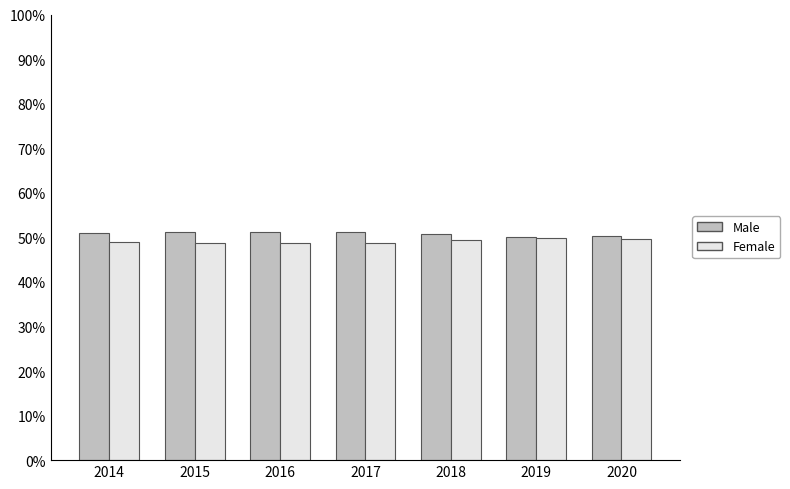

What is the maximum value for Male?

51.3